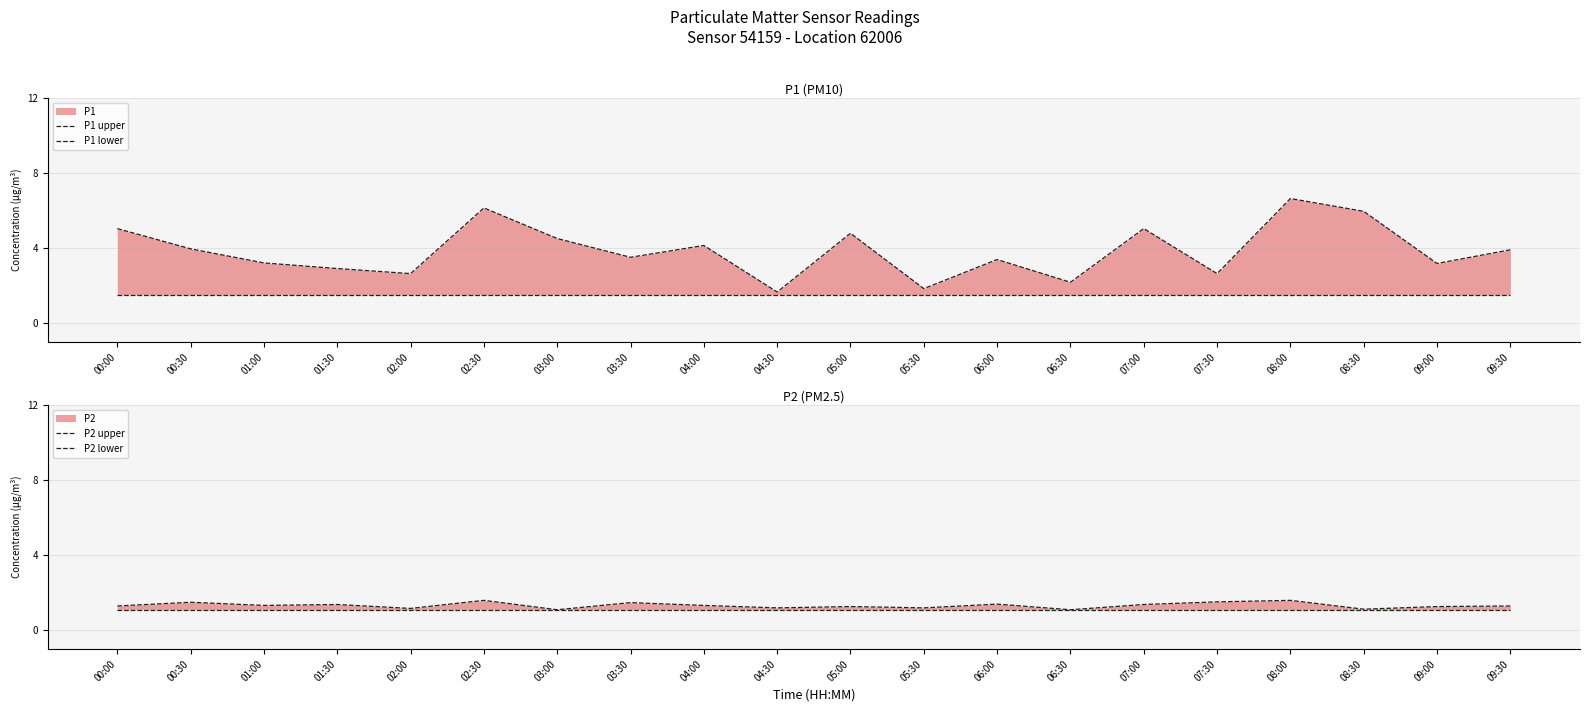

How many interior local peaks does the P1 upper series have?

6